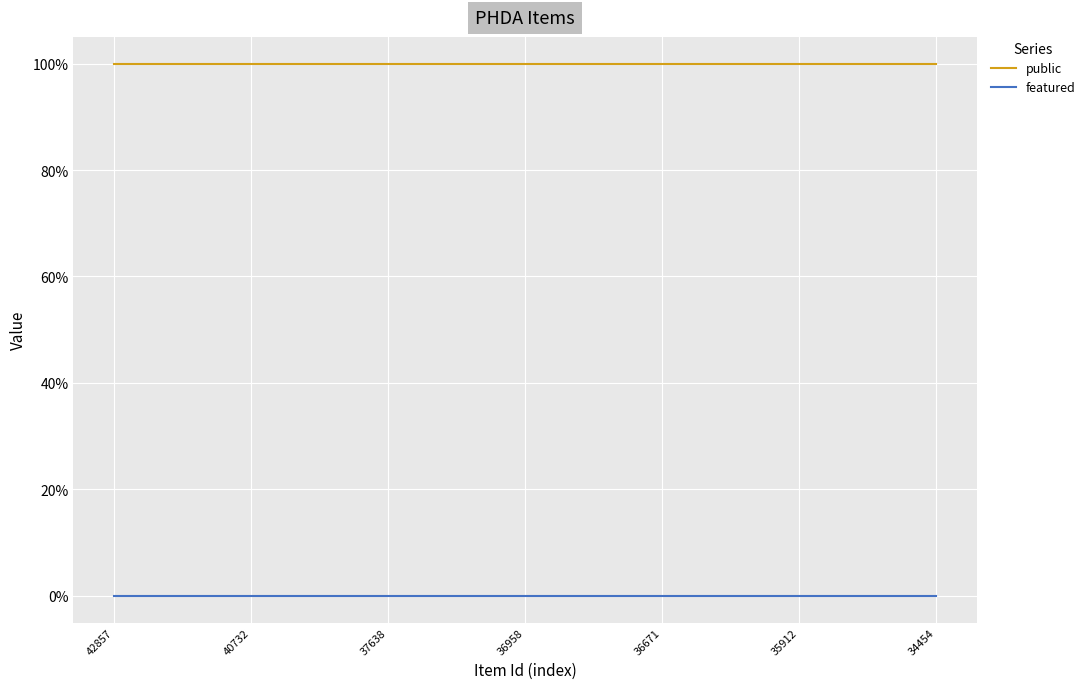

What are all the series names shown in the legend?

public, featured